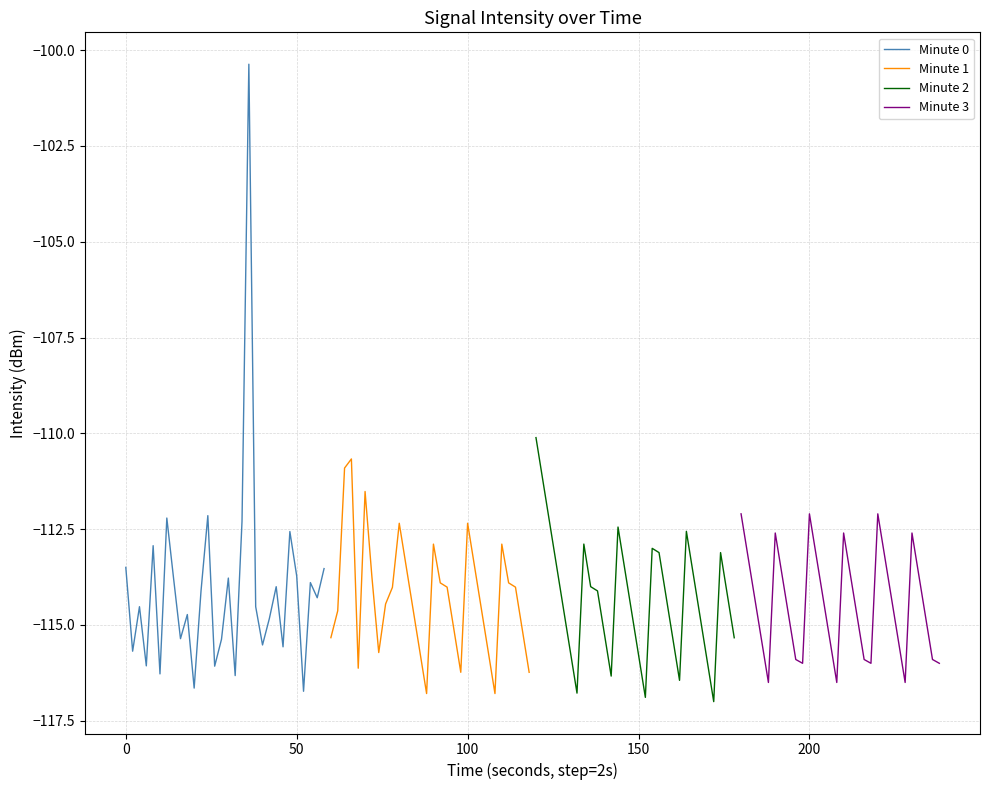

Reading left to right, list all the values displayed in this chart.

Minute 0: -113.5	-115.7	-114.5	-116.1	-112.9	-116.3	-112.2	-113.8	-115.4	-114.7	-116.6	-114.1	-112.1	-116.1	-115.4	-113.8	-116.3	-112.3	-100.4	-114.5	-115.5	-114.8	-114.0	-115.6	-112.6	-113.7	-116.7	-113.9	-114.3	-113.5
Minute 1: -115.3	-114.6	-110.9	-110.7	-116.1	-111.5	-113.7	-115.7	-114.5	-114.0	-112.3	-113.5	-114.6	-115.7	-116.8	-112.9	-113.9	-114.0	-115.1	-116.2	-112.3	-113.5	-114.6	-115.7	-116.8	-112.9	-113.9	-114.0	-115.1	-116.2
Minute 2: -110.1	-111.2	-112.3	-113.4	-114.6	-115.7	-116.8	-112.9	-114.0	-114.1	-115.2	-116.3	-112.4	-113.6	-114.7	-115.8	-116.9	-113.0	-113.1	-114.2	-115.3	-116.4	-112.6	-113.7	-114.8	-115.9	-117.0	-113.1	-114.2	-115.3
Minute 3: -112.1	-113.2	-114.3	-115.4	-116.5	-112.6	-113.7	-114.8	-115.9	-116.0	-112.1	-113.2	-114.3	-115.4	-116.5	-112.6	-113.7	-114.8	-115.9	-116.0	-112.1	-113.2	-114.3	-115.4	-116.5	-112.6	-113.7	-114.8	-115.9	-116.0